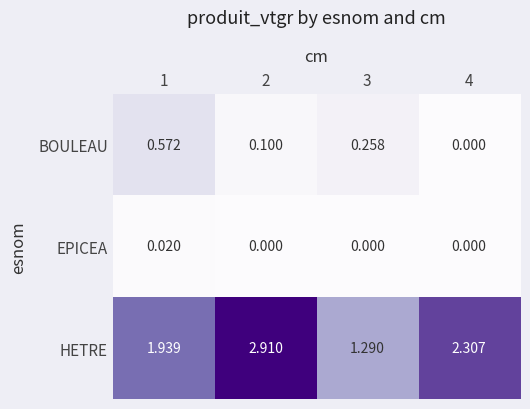

Which series has the largest total across all categories?

HETRE